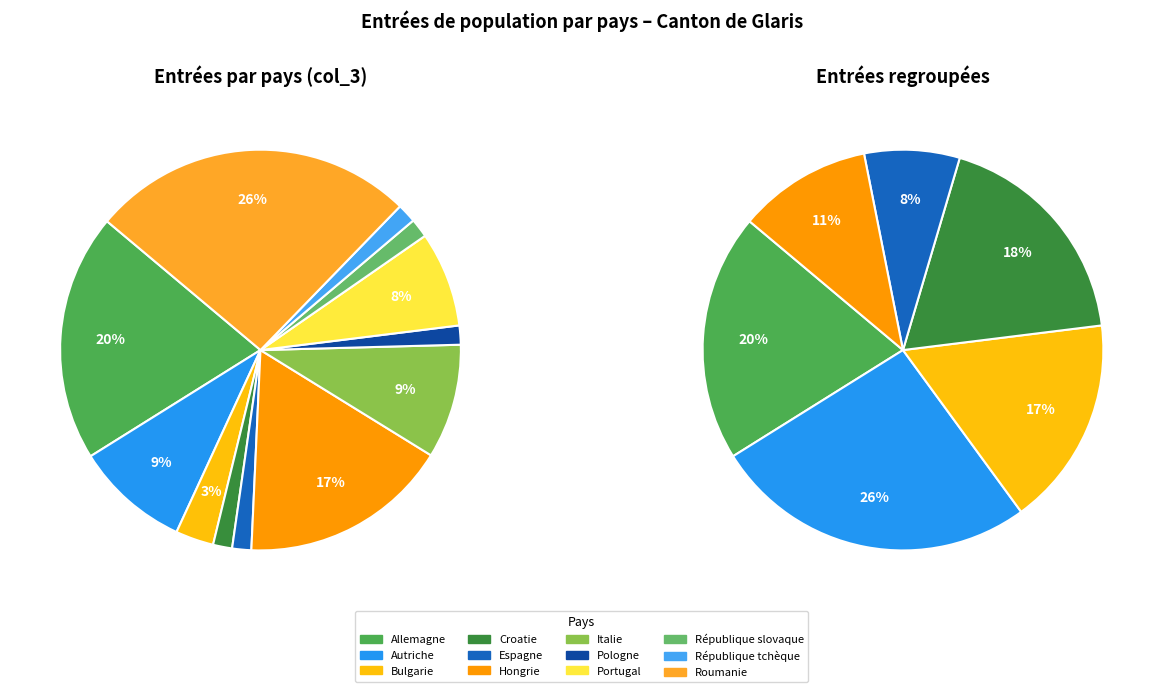

To the nearest percent, what is the difference between the Espagne and Bulgarie slice percentages?

2%